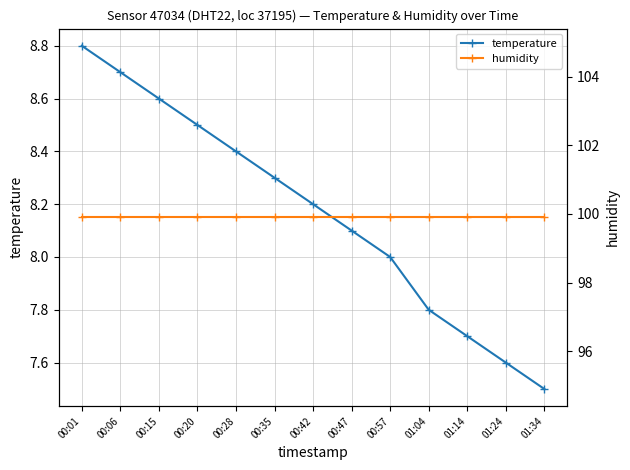

Where does the temperature series first go above 8?

00:01